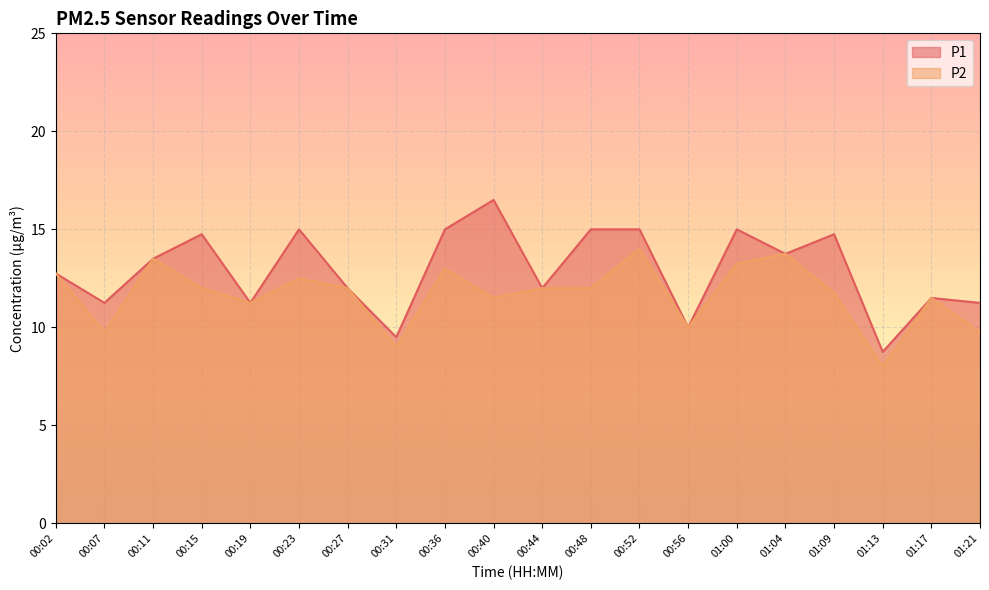

What is the difference between the P2 values at 00:02 and 00:48?

0.8